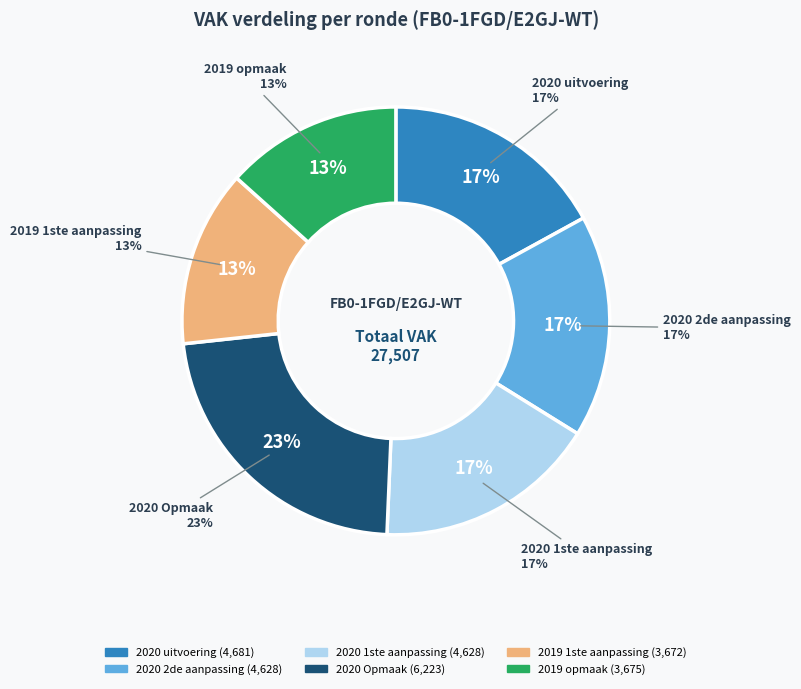

What is the change in value from 2019 1ste aanpassing - goedgekeurd to 2019 opmaak - ontwerp?

+3